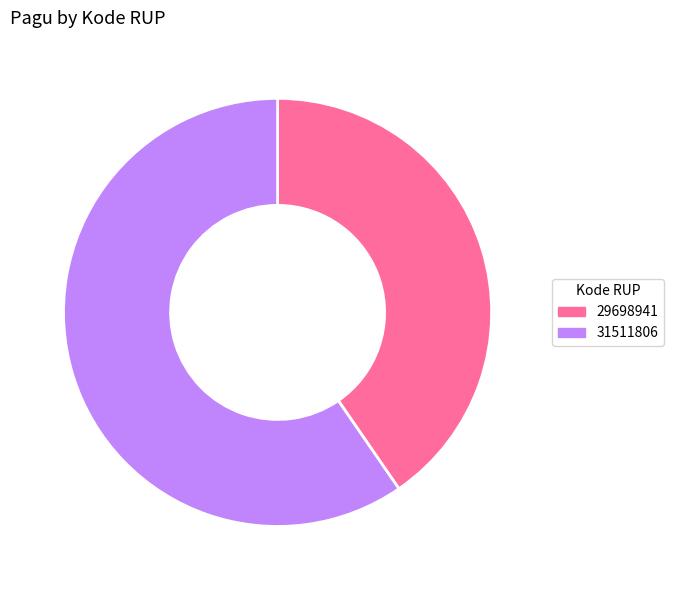

Does 29698941 represent more than half of the total?

No